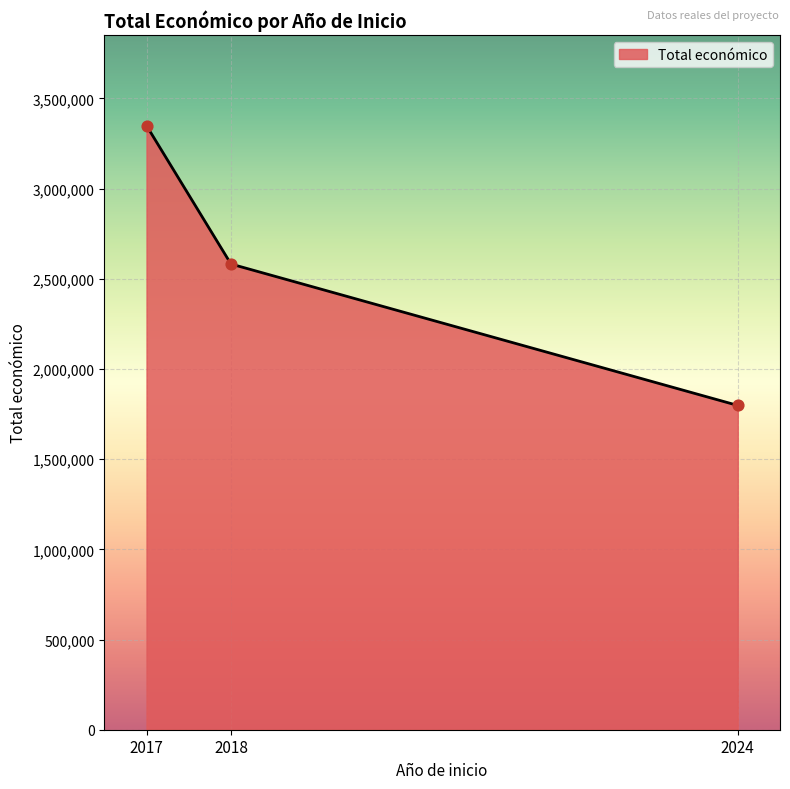

Between 2017 and 2018, which is larger?

2017